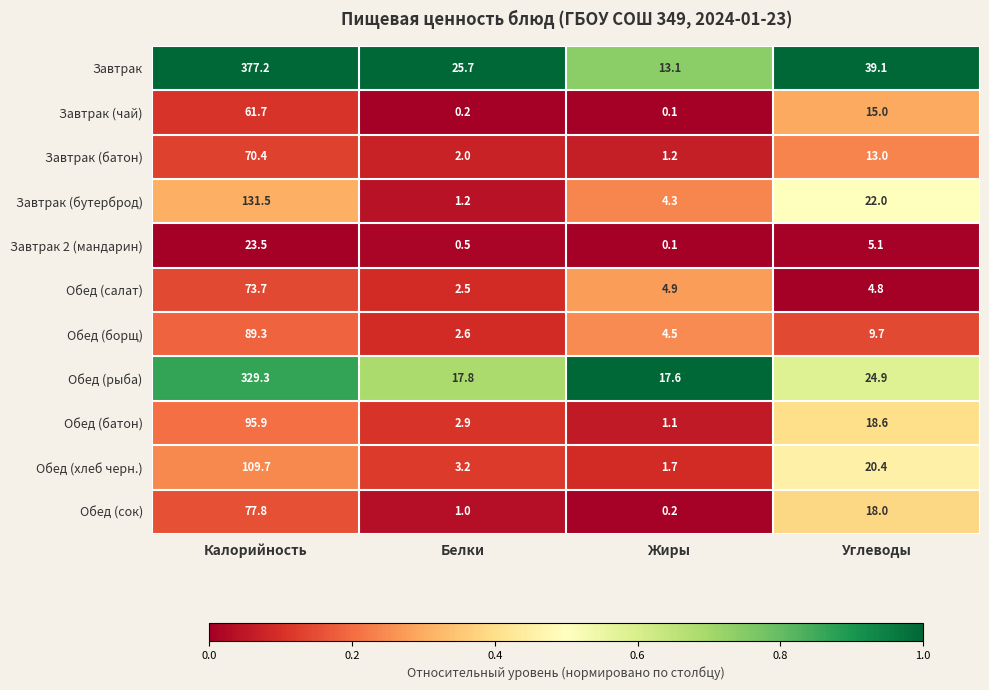

What is the difference between the maximum and second lowest values in the Завтрак series?

351.5